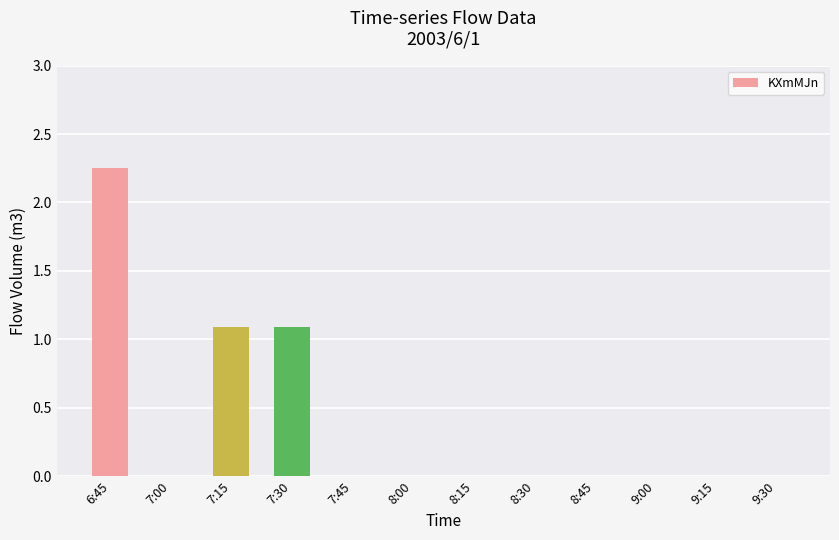

Count the number of data series in this chart.

1